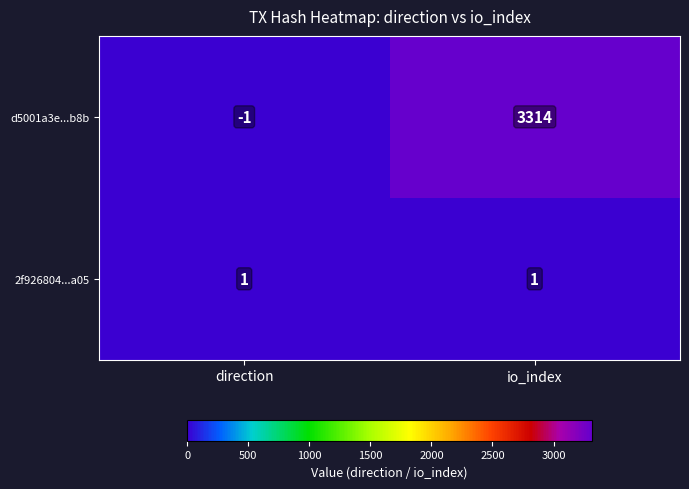

Which category has the highest value across all series?

io_index